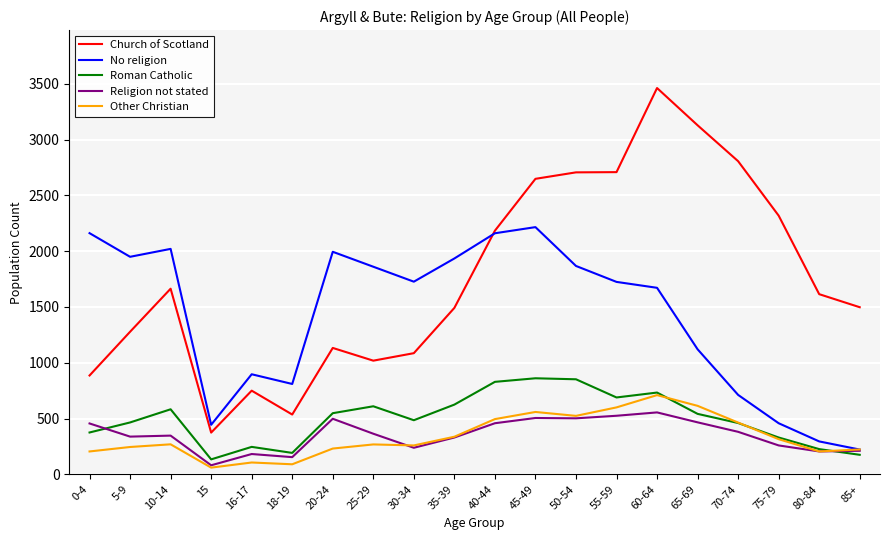

At which category does the chart reach its peak across all series?

60-64